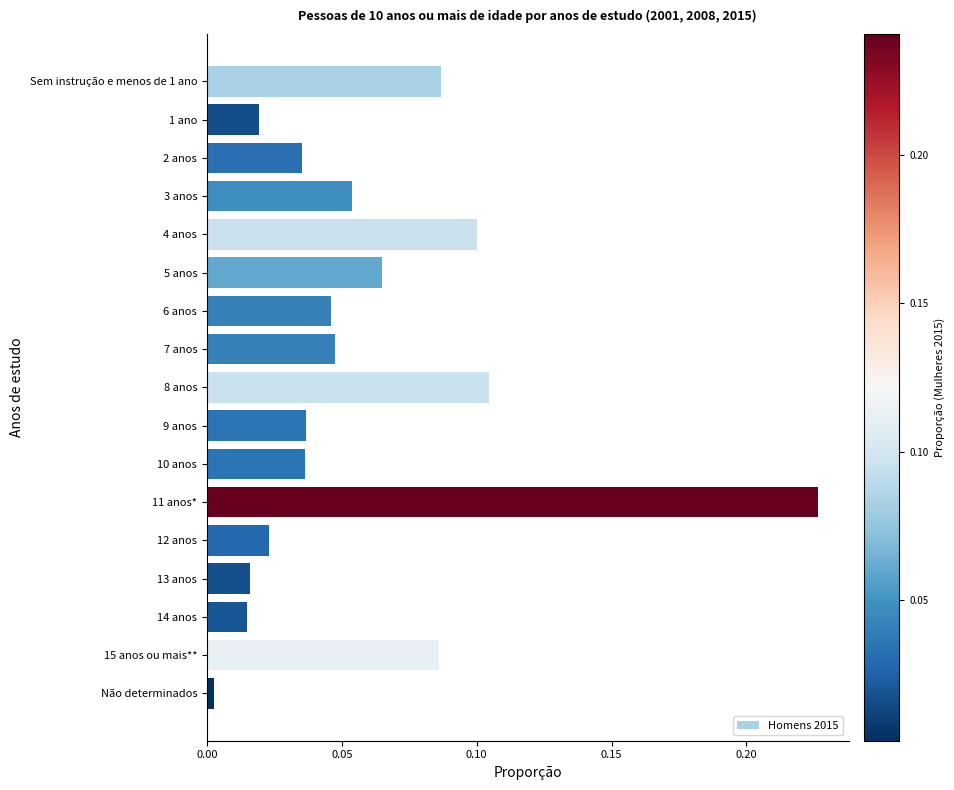

At which label is the value closest to 0?

Não determinados